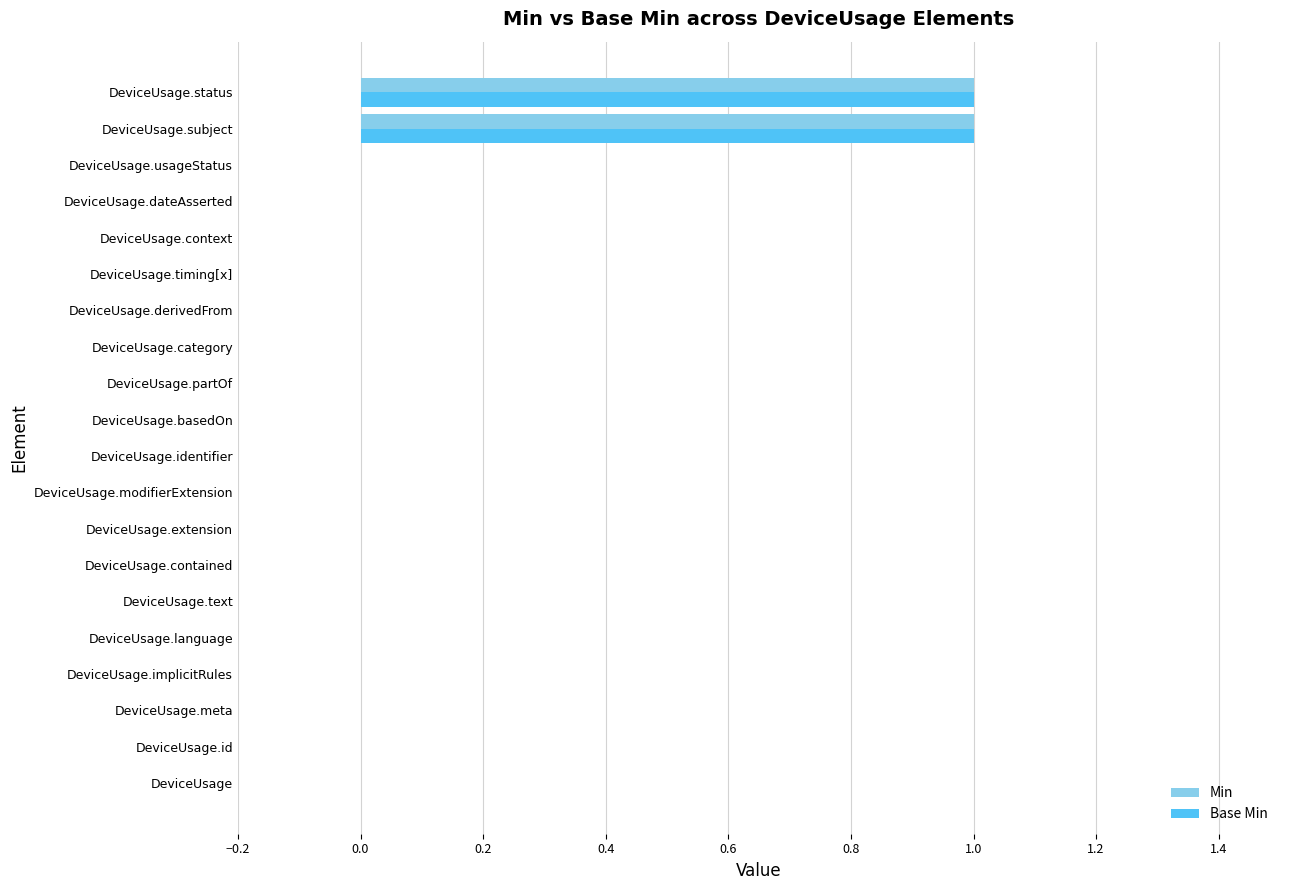

The value of Base Min at DeviceUsage.subject is 0. True or false?

False